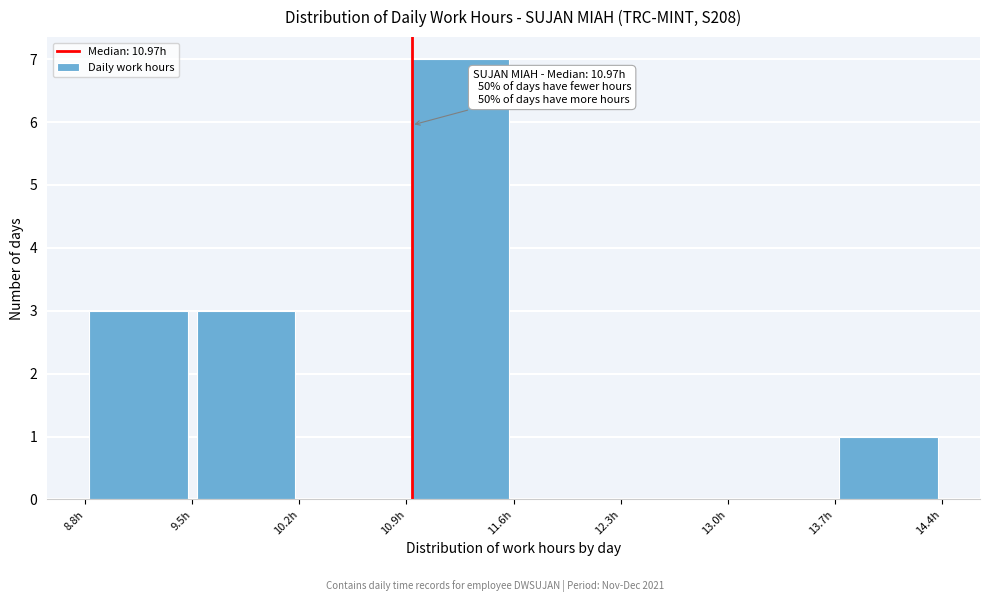

Which range on the x-axis has the tallest bar?

10.9 to 11.6